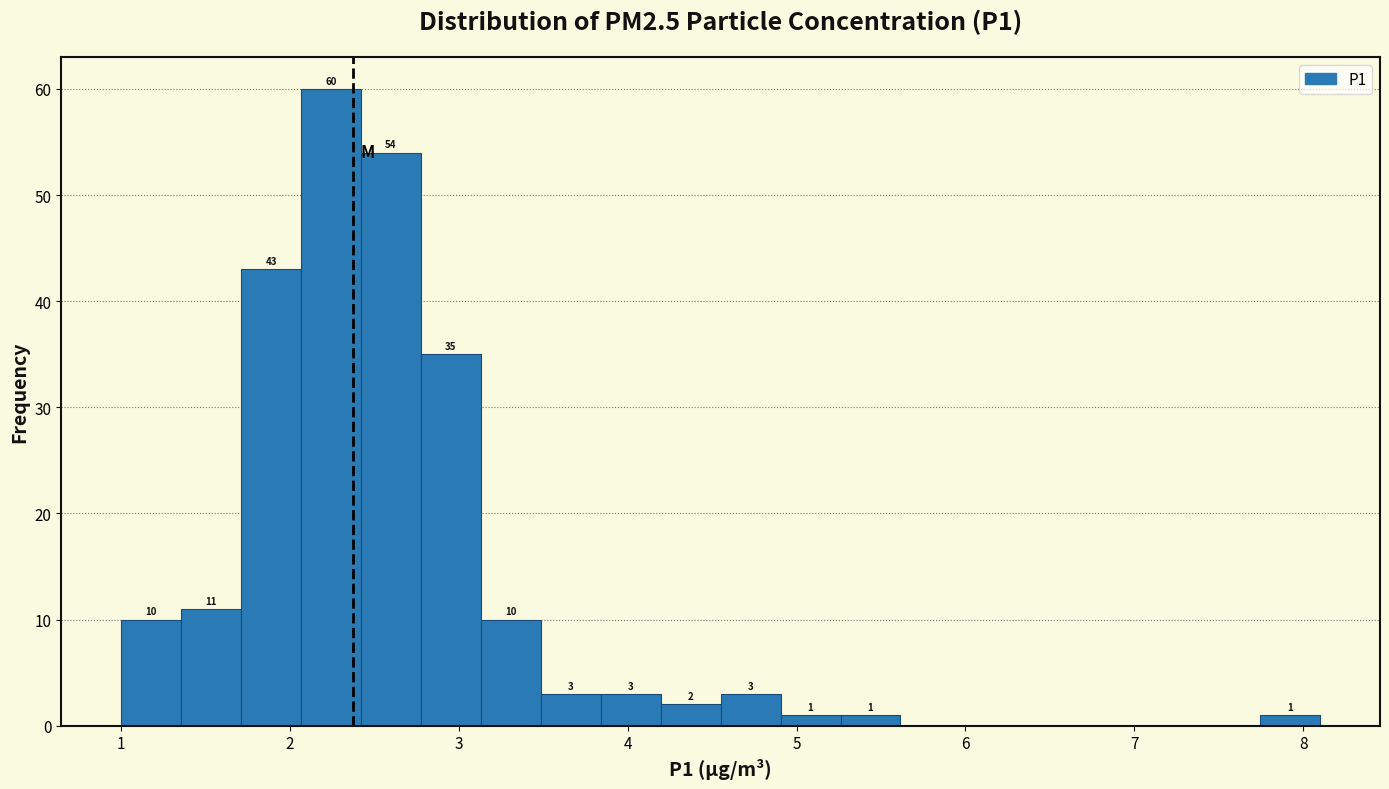

Around what value on the x-axis is the tallest bar? Give the approximate position of its centre, as read against the axis.

2.2